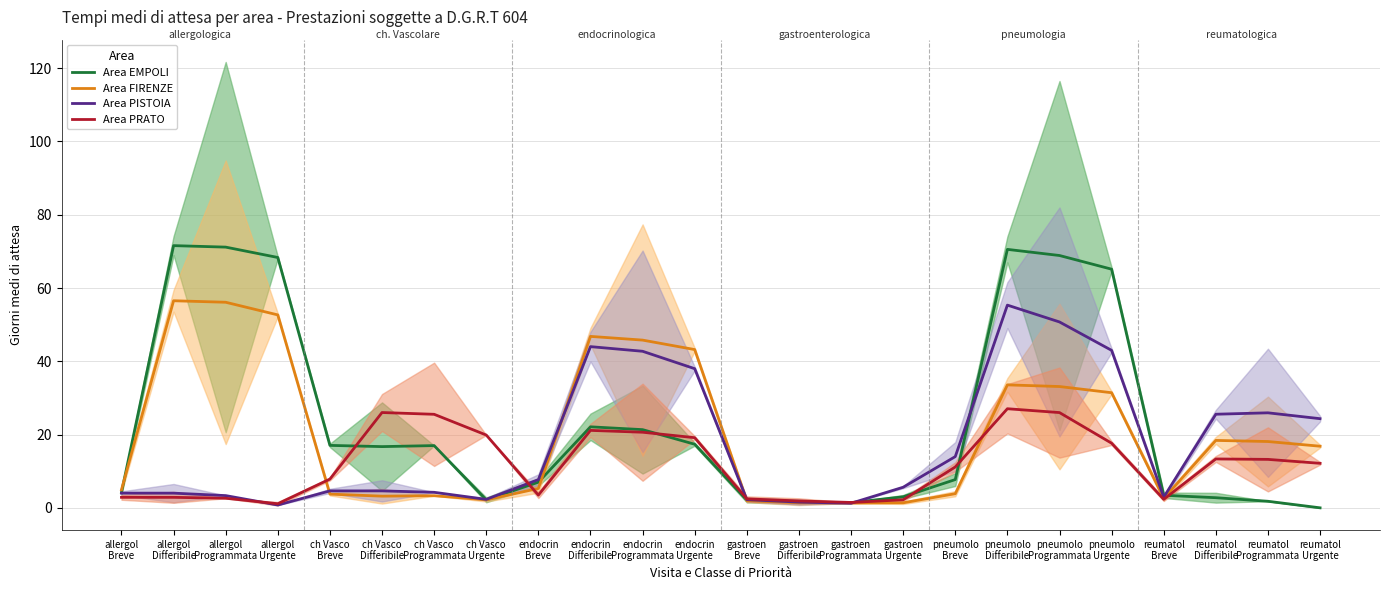

Rank the series by their maximum value, from highest to lowest.

Area EMPOLI, Area FIRENZE, Area PISTOIA, Area PRATO